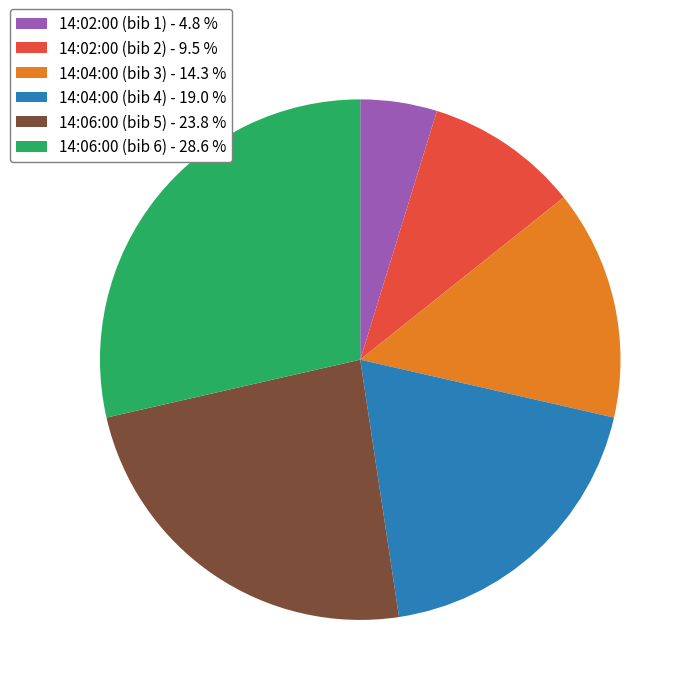

Count the number of slices in the pie.

6